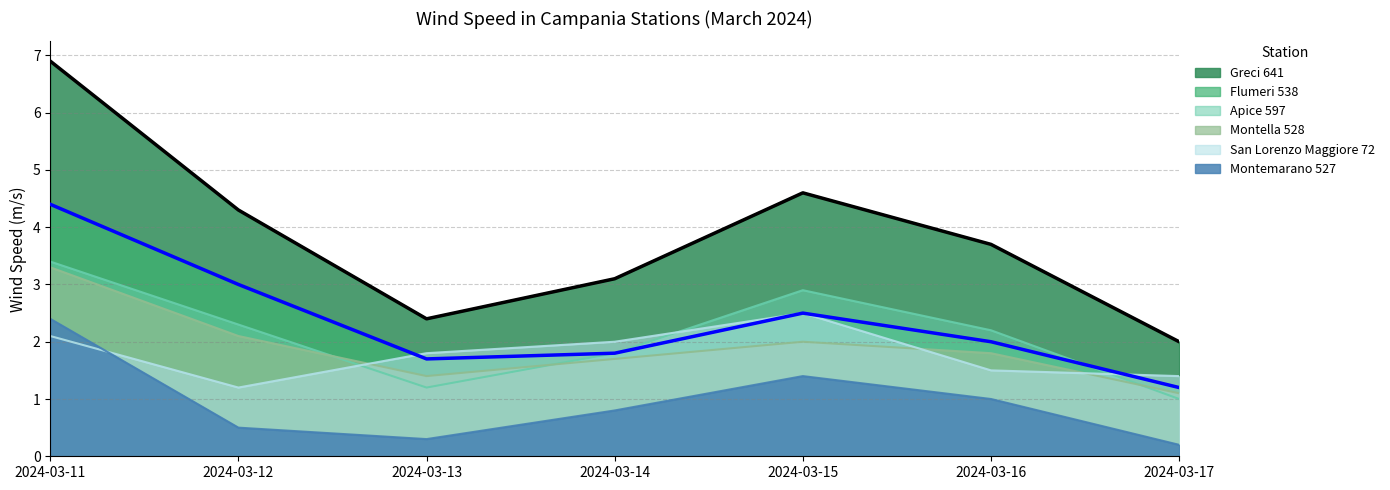

At which category is the sum across all series the highest?

2024-03-11